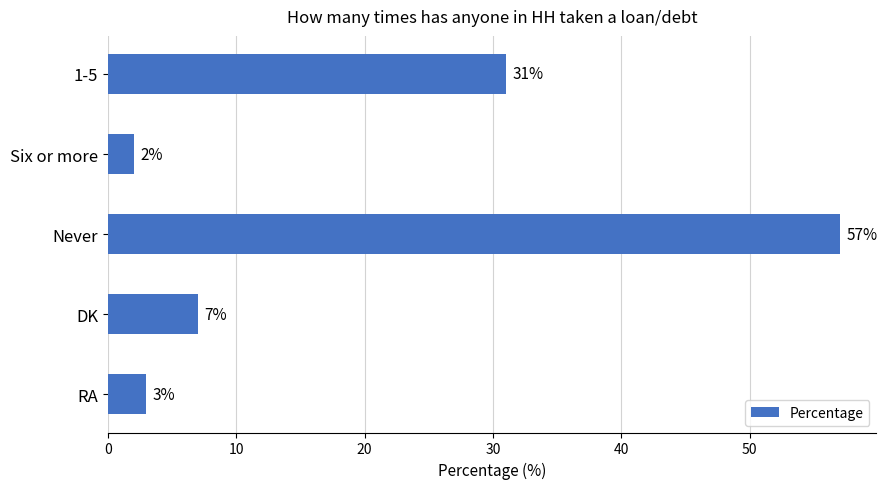

What is the average value?

20